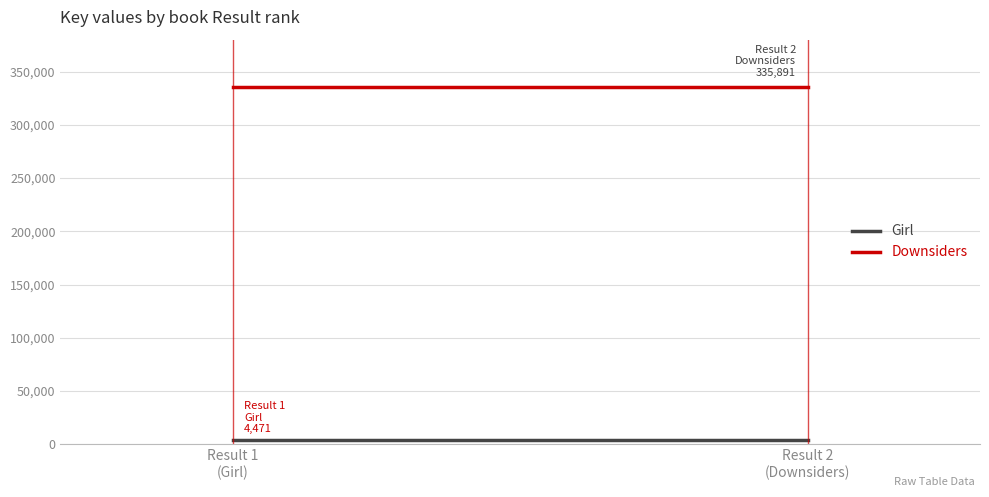

What is the average value of the Downsiders series?

335891